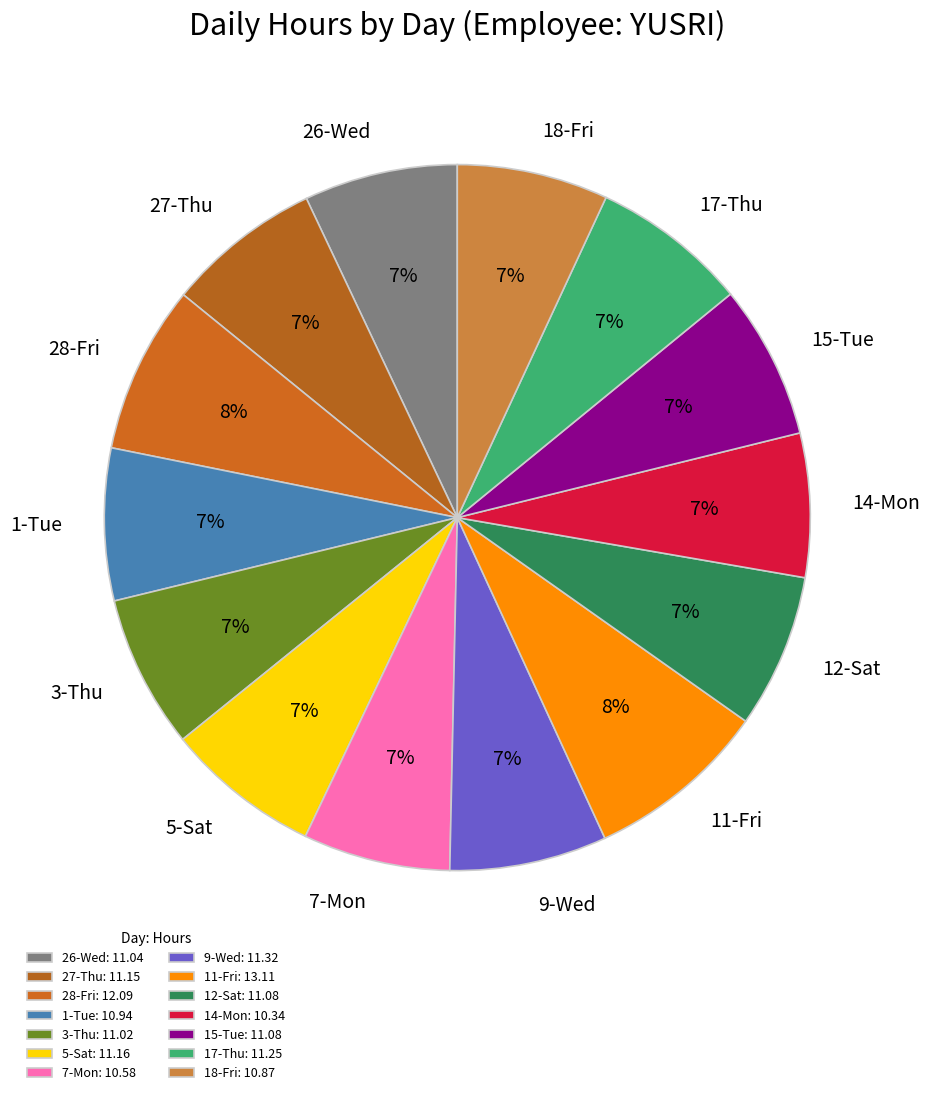

Is the sum of 5-Sat and 18-Fri greater than half?

No